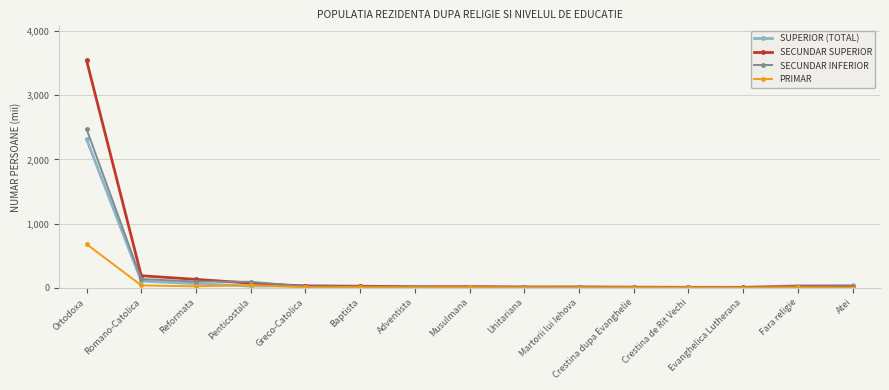

True or false: PRIMAR has more than 0 interior local peaks.

True